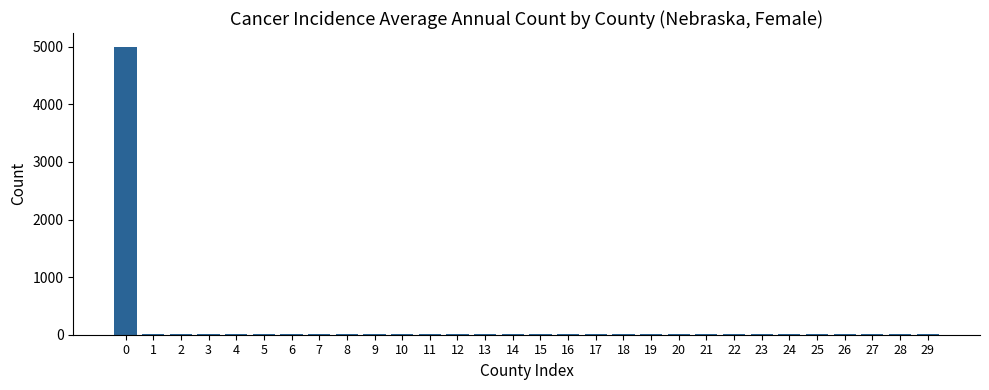

What is the sum of all values?

5281